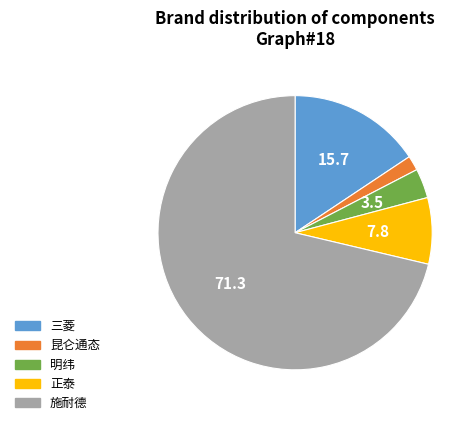

Is the sum of 昆仑通态 and 施耐德 greater than half?

Yes